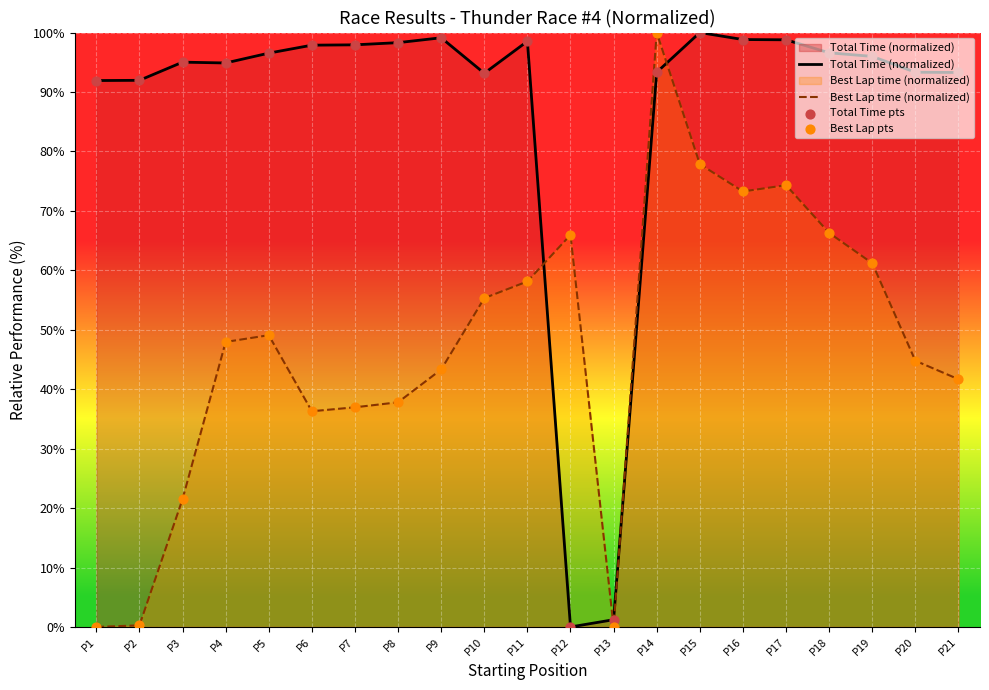

What are all the series names shown in the legend?

Total Time (normalized), Best Lap time (normalized), Total Time pts, Best Lap pts